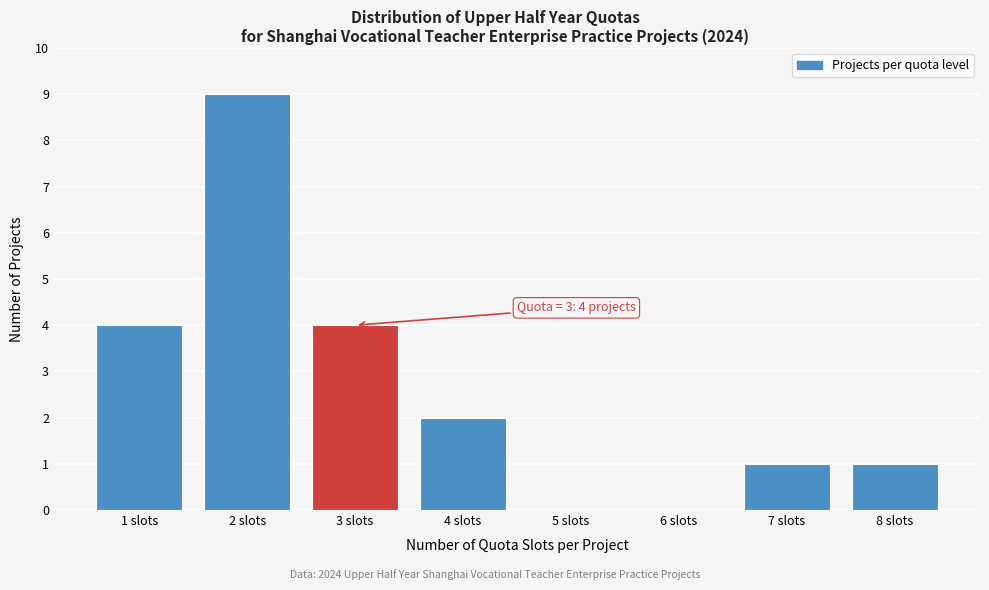

Which range on the x-axis has the tallest bar?

1.5 to 2.5